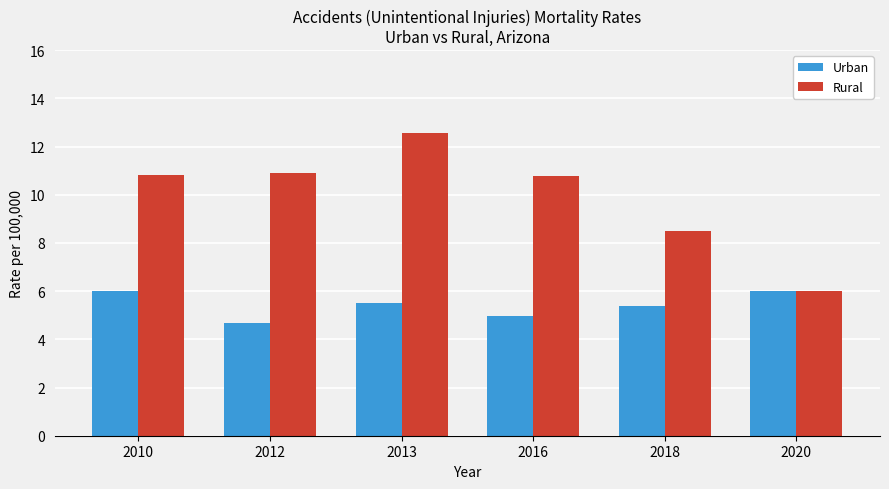

Reading left to right, transcribe all the data shown in this chart.

Urban: 6.0	4.7	5.5	5.0	5.4	6.0
Rural: 10.8	10.9	12.6	10.8	8.5	6.0